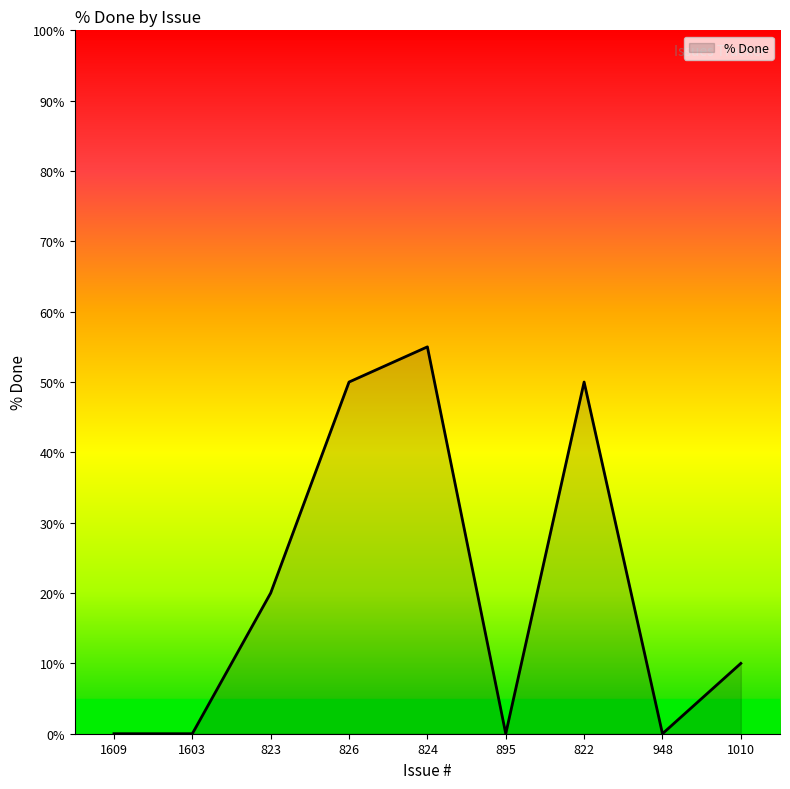

What is the change in value from 826 to 1010?

-40